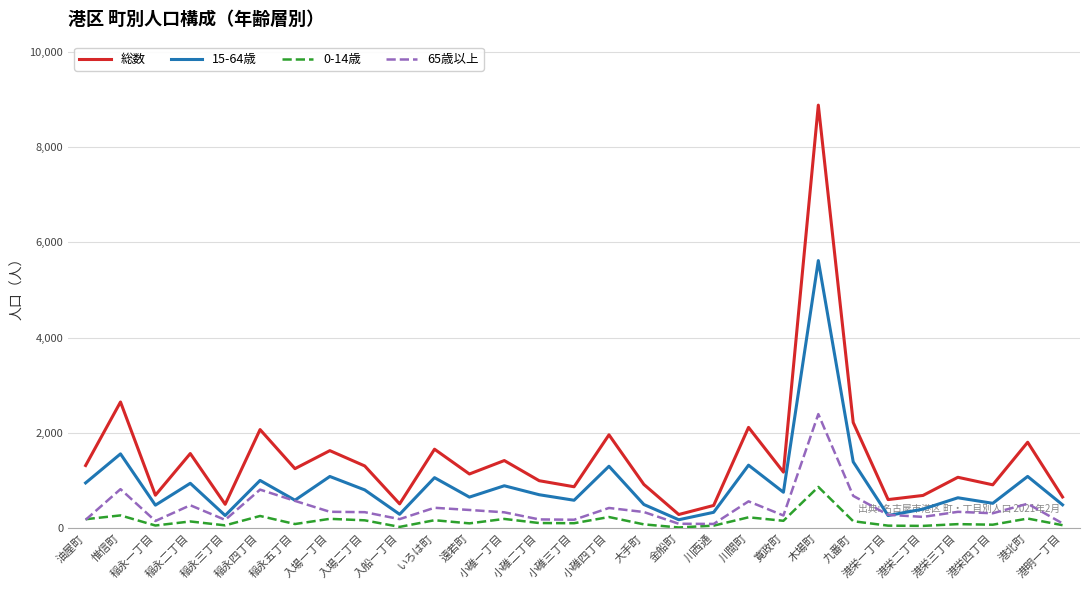

List the series in order of their peak value, highest first.

総数, 15-64歳, 65歳以上, 0-14歳